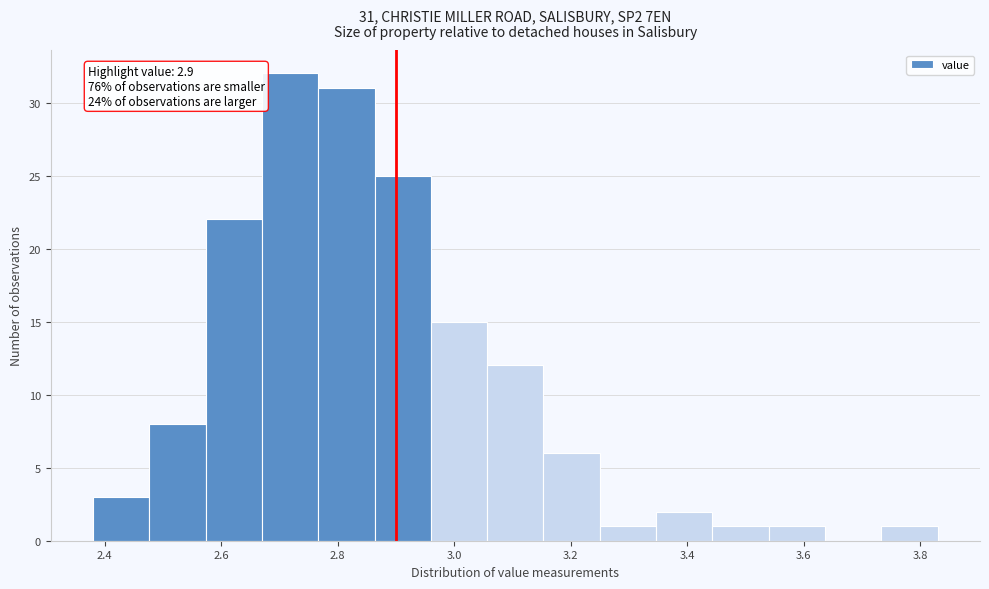

Which range on the x-axis has the tallest bar?

2.68 to 2.76